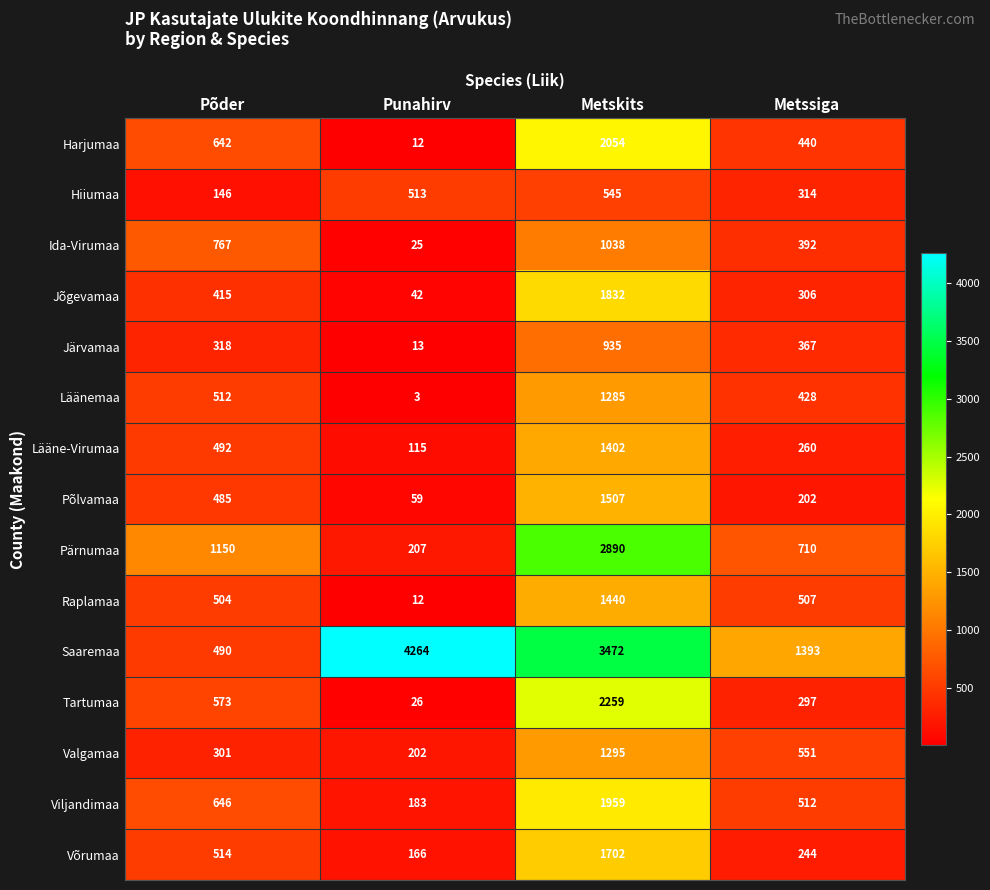

Which category has the highest value in the Ida-Virumaa series?

Metskits